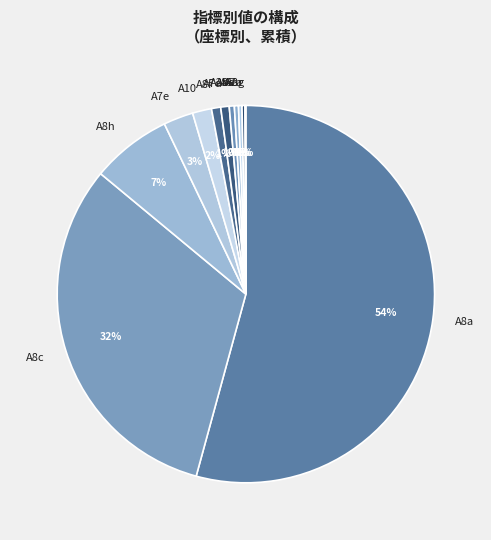

To the nearest percent, what portion does A8c represent?

32%